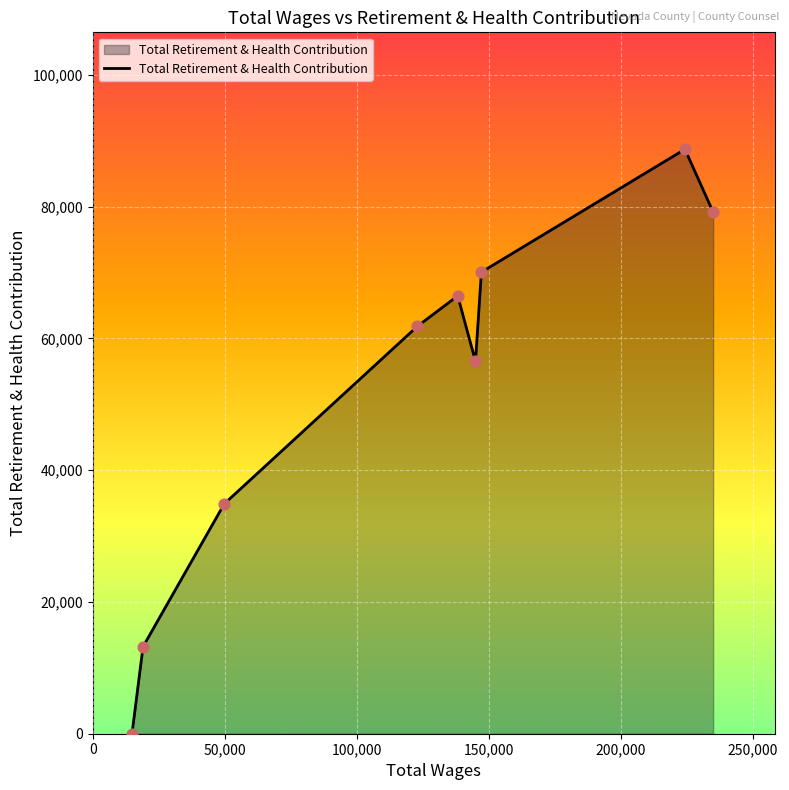

What is the difference between the maximum and minimum values?

88701